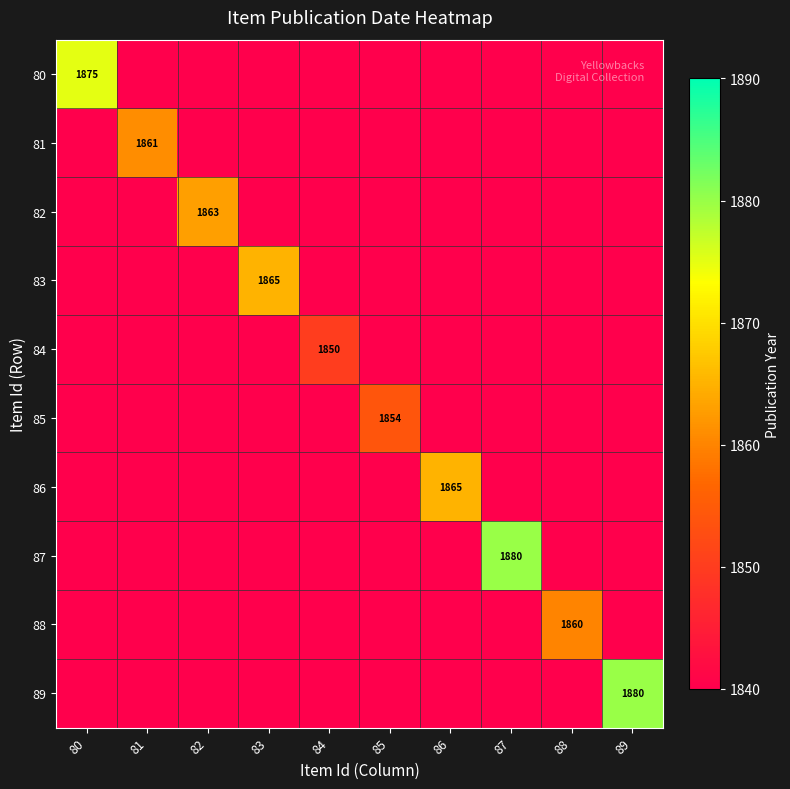

Is it true that 85 equals 1854 at 85?

True